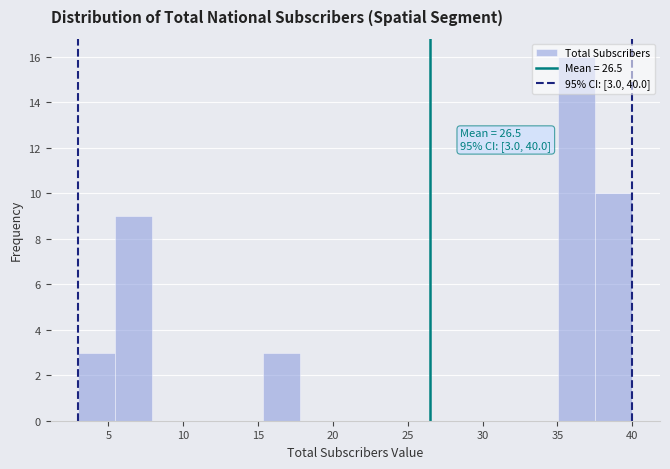

Over which range of the x-axis is the bar tallest?

35.0 to 37.5